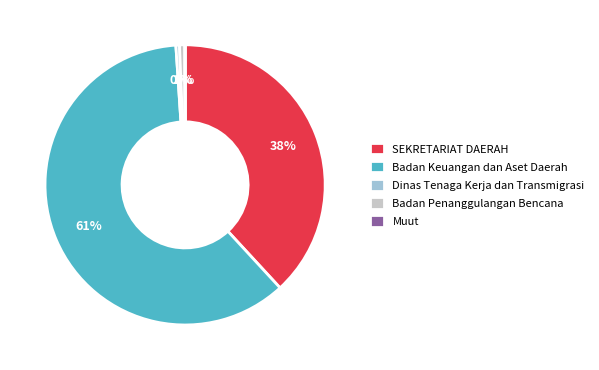

True or false: SEKRETARIAT DAERAH accounts for 38% of the total.

True